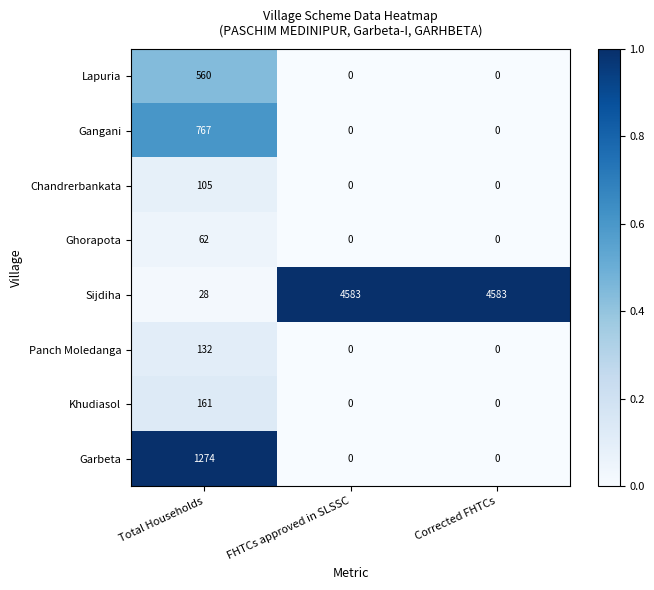

Which series has the largest total across all categories?

Sijdiha